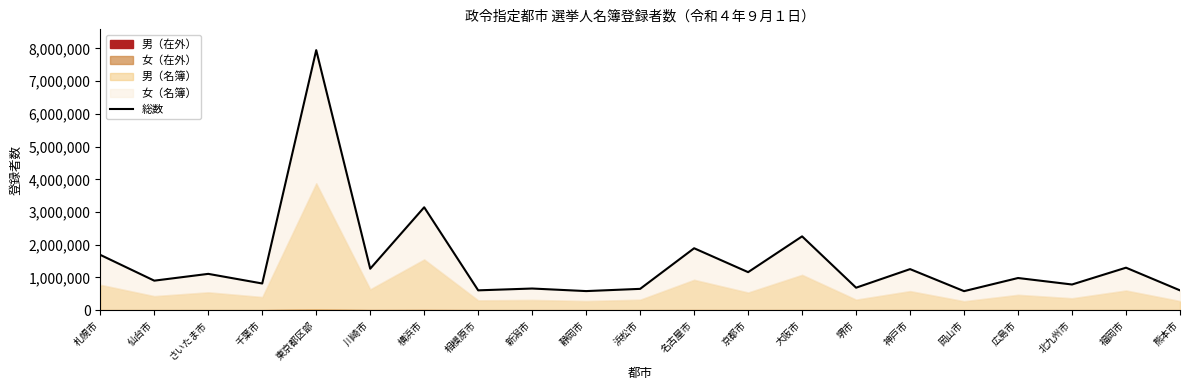

Where is the first local minimum?

仙台市